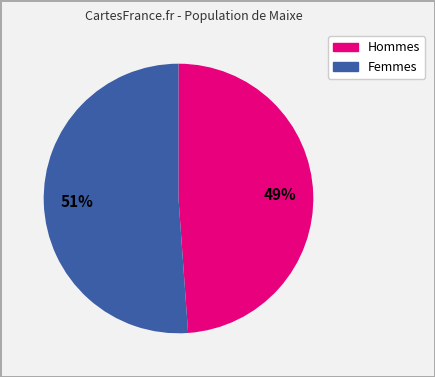

Is there any slice that represents more than half of the pie?

Yes